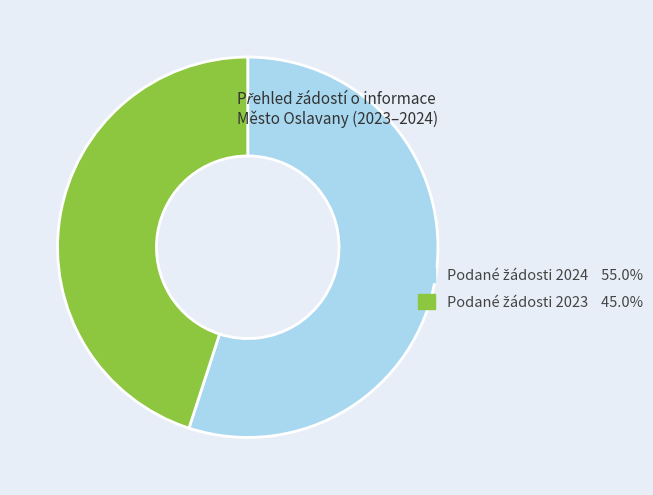

Is there any slice that represents more than half of the pie?

Yes